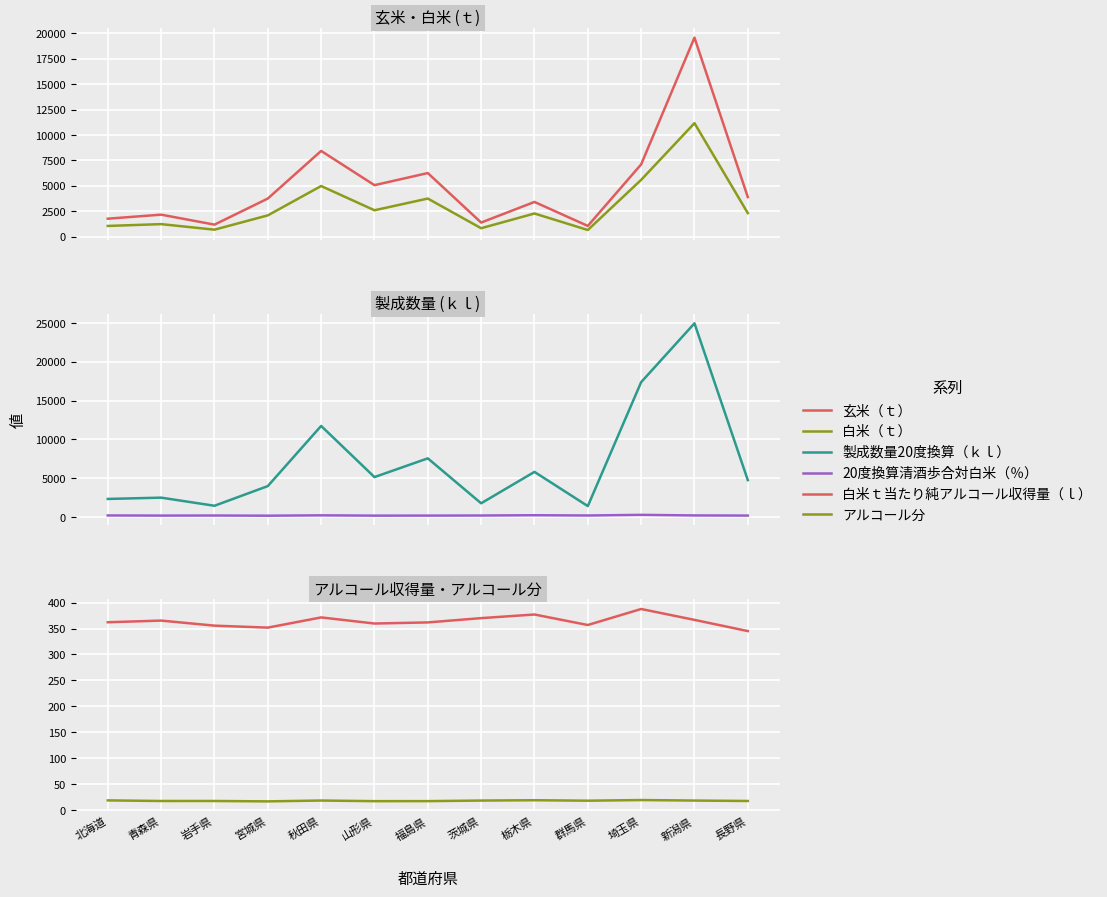

What is the value of the アルコール分 point at the 2nd from the left?

17.9